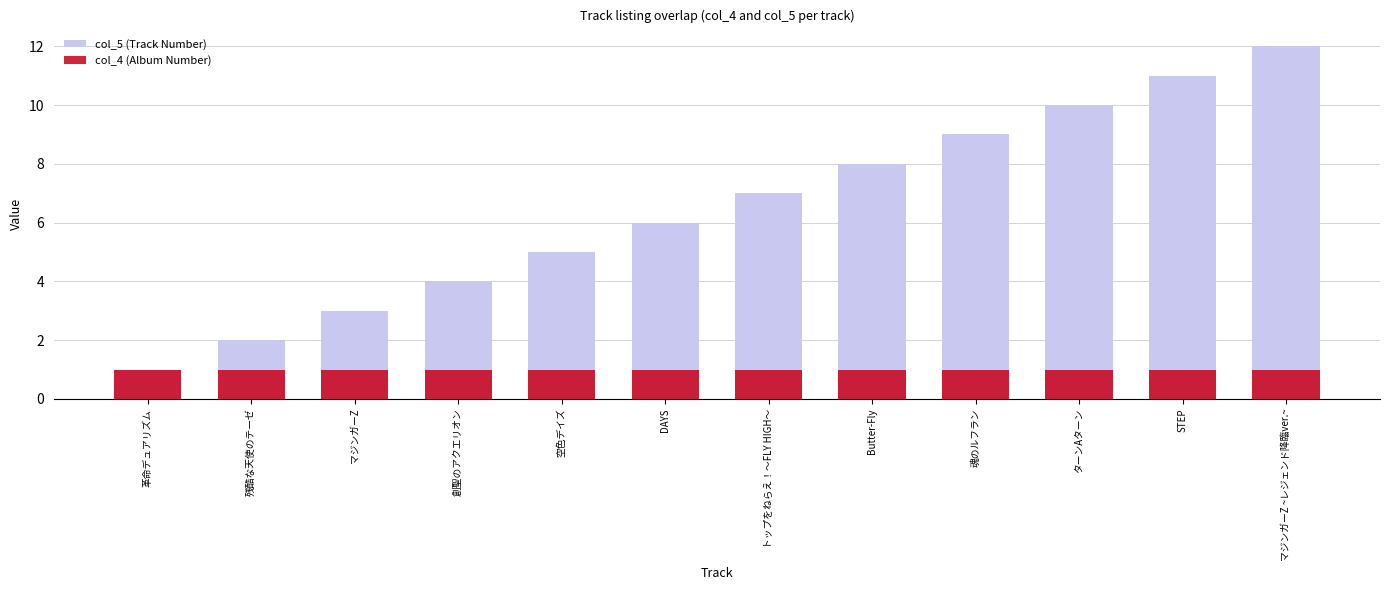

What is the label of the 6th bar from the right?

トップをねらえ！〜FLY HIGH〜